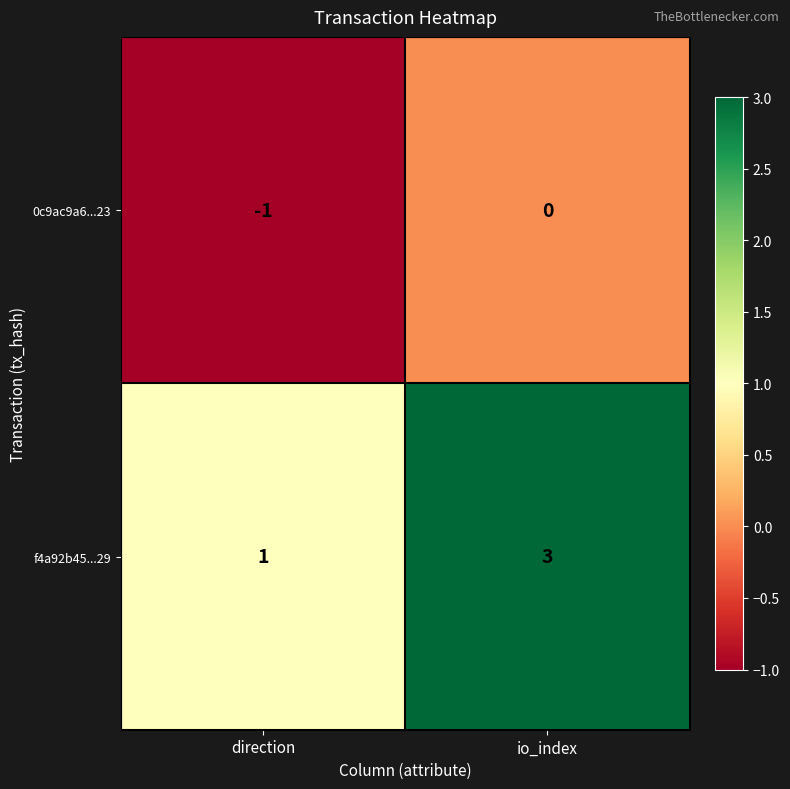

How many series are shown in this chart?

2